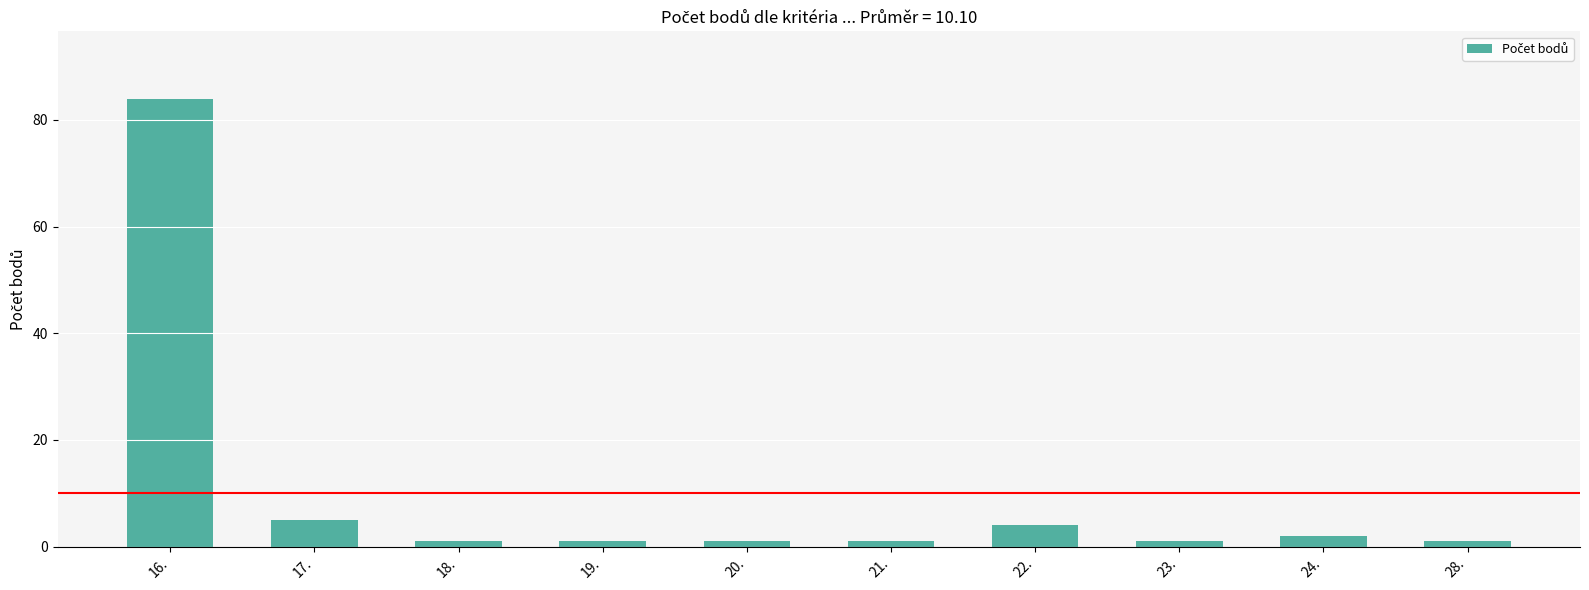

The value at 24. is 2. True or false?

True